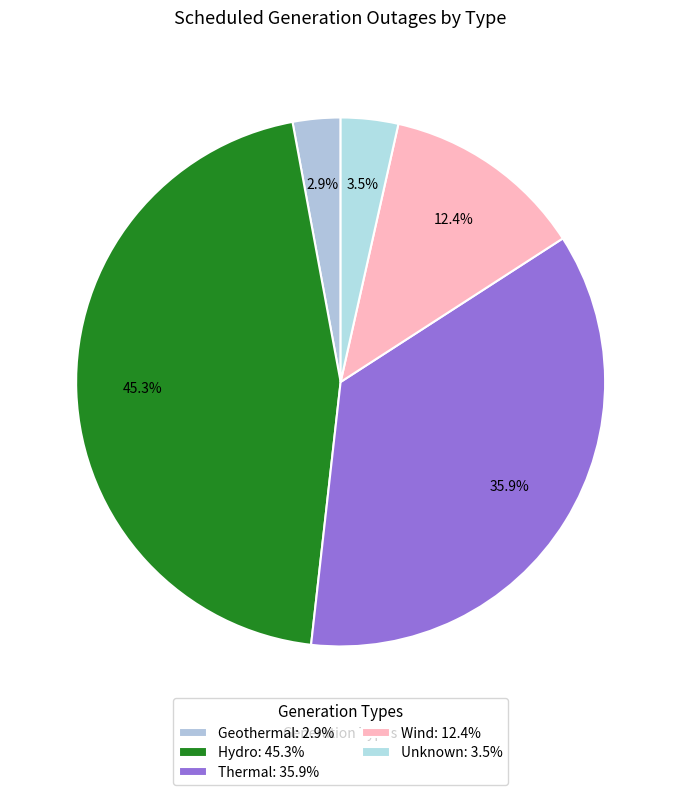

To the nearest percent, what is the difference between the Hydro and Wind slice percentages?

33%